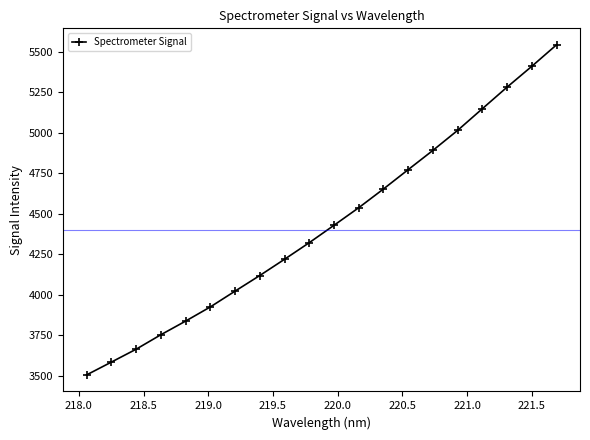

What is the value of the 6th point from the left?

3923.9